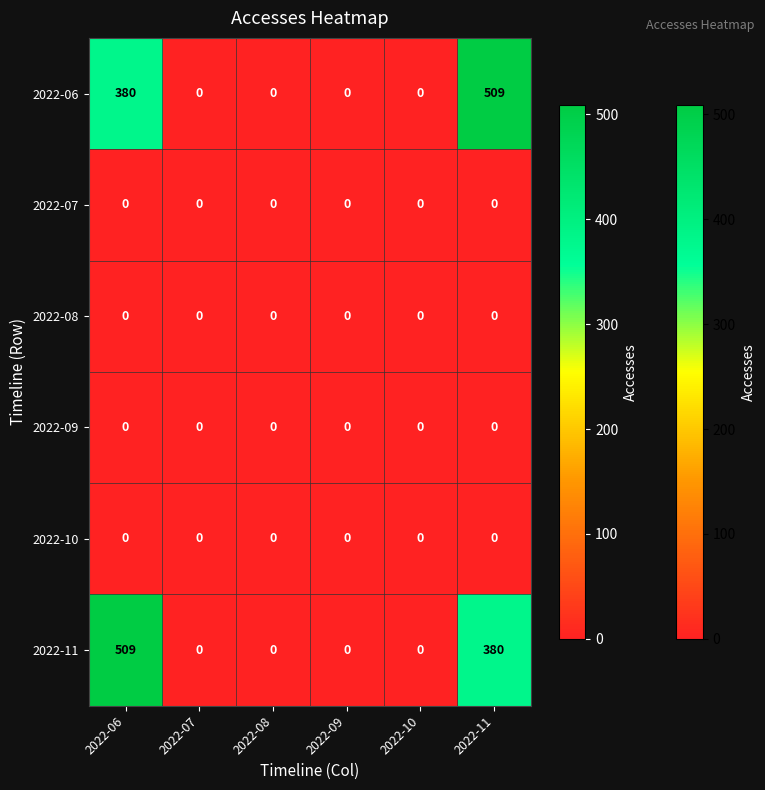

What is the difference between the second highest and second lowest values in the 2022-11 series?

380